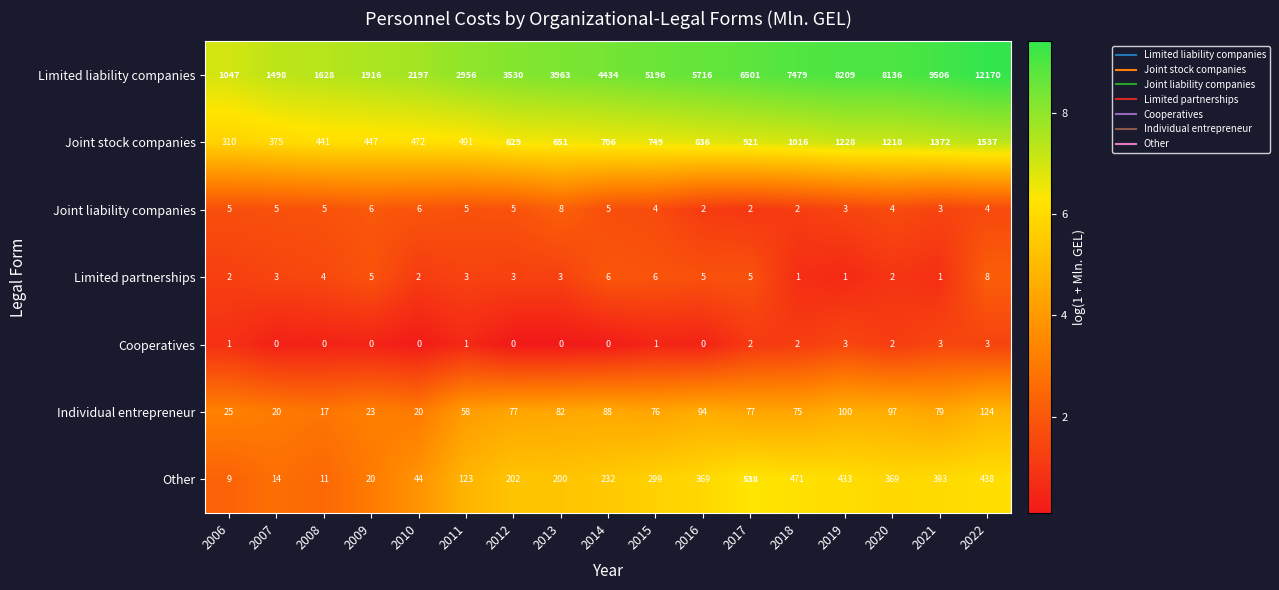

Is it true that Individual entrepreneur equals 100 at 2019?

True